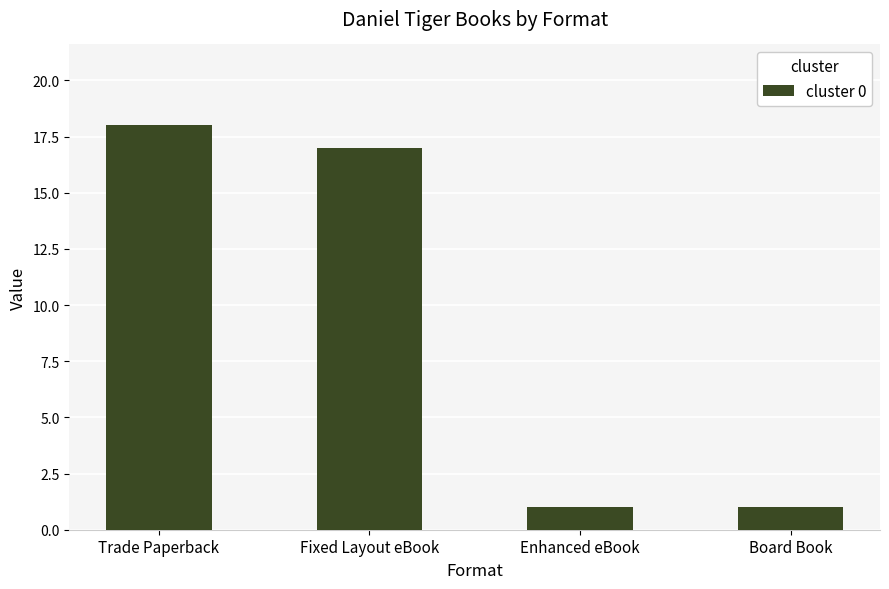

What is the difference between the second highest and minimum values?

16